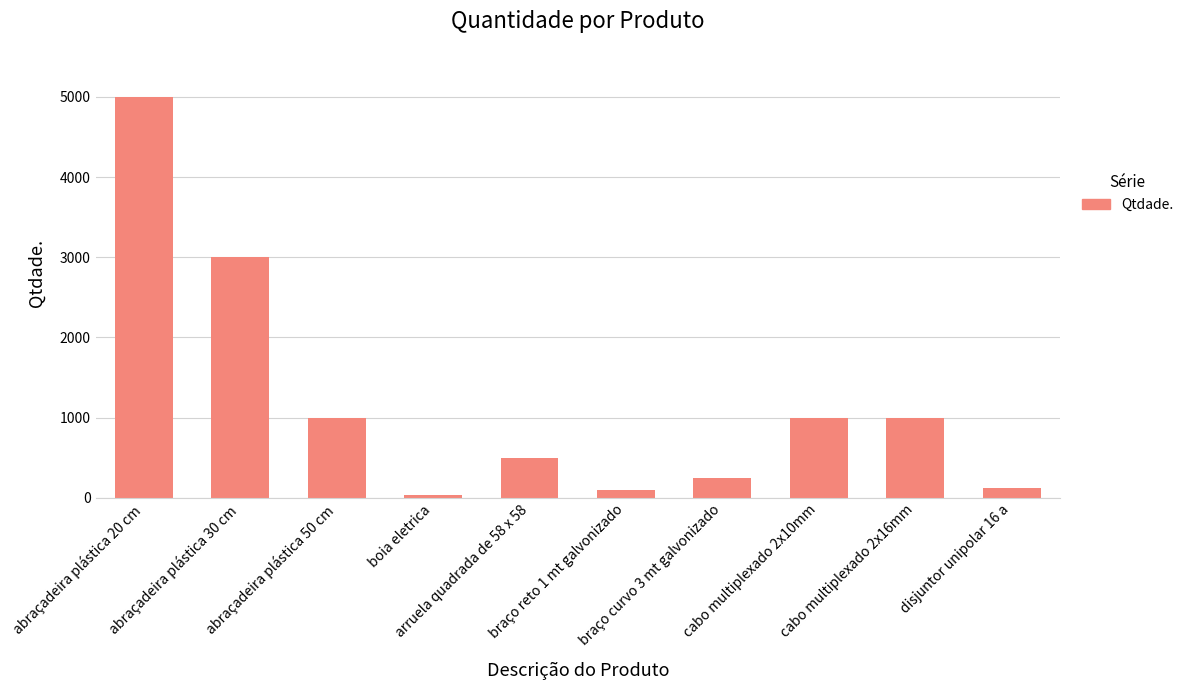

Which has a higher value, abraçadeira plástica 30 cm or disjuntor unipolar 16 a?

abraçadeira plástica 30 cm